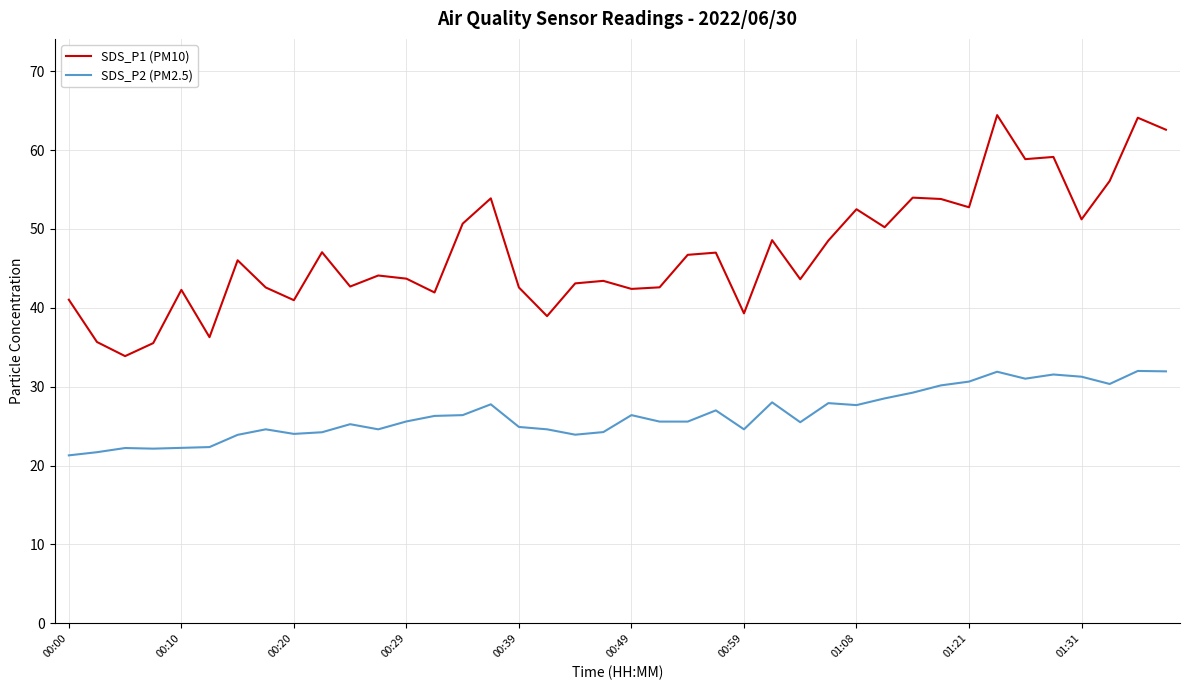

Rank the series by their maximum value, from lowest to highest.

SDS_P2 (PM2.5), SDS_P1 (PM10)